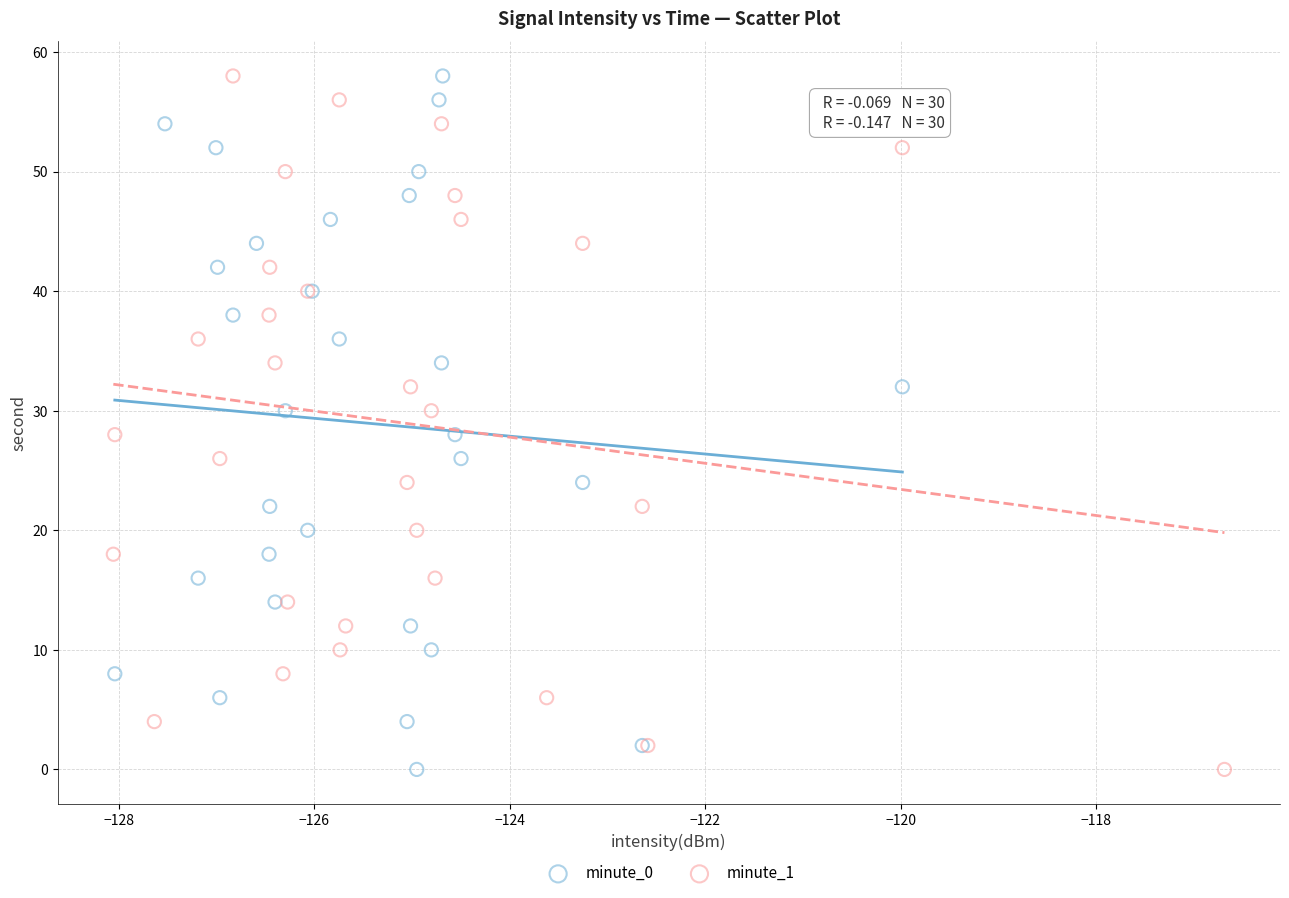

What are all the series names shown in the legend?

minute_0, minute_1